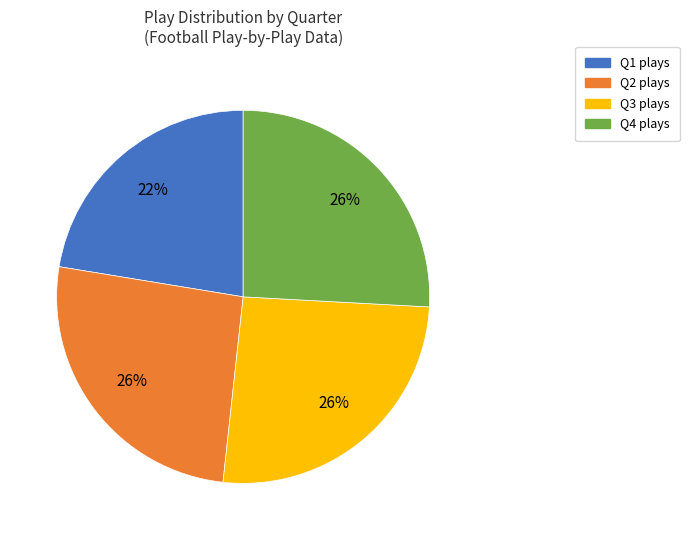

Which category has the smallest portion of the pie?

Q1